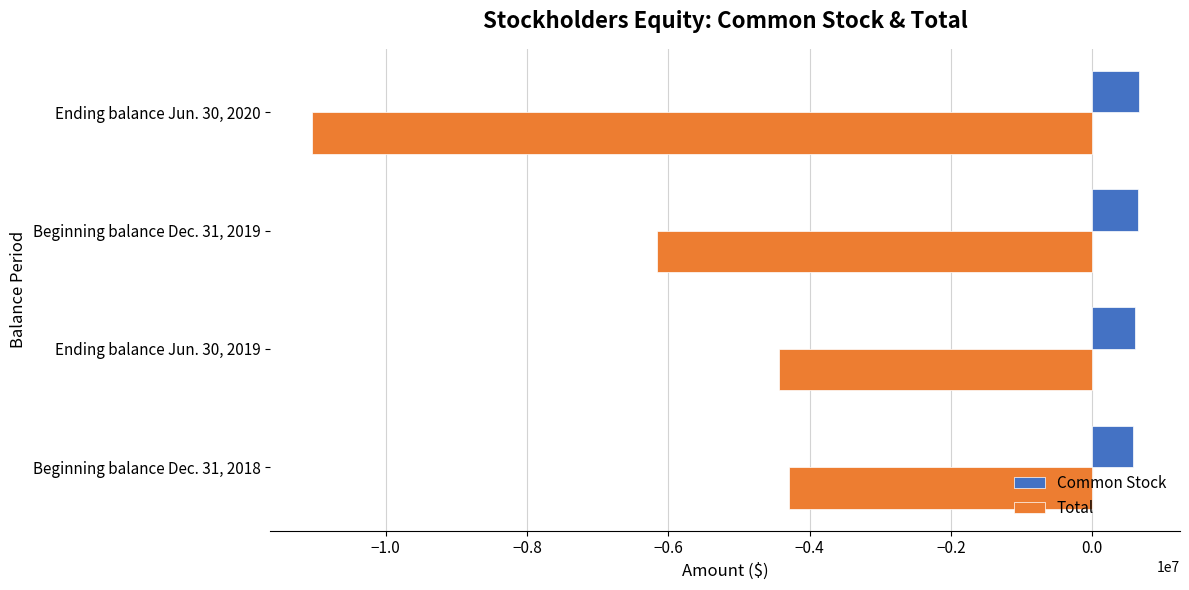

Which series changed the most between Ending balance Jun. 30, 2019 and Beginning balance Dec. 31, 2019?

Total